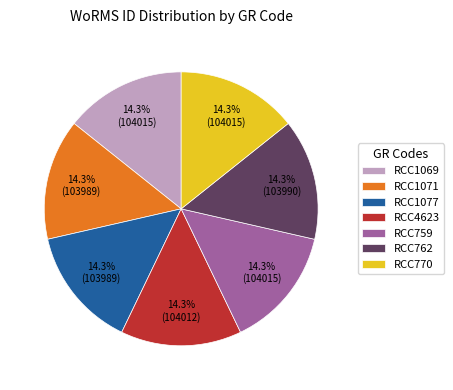

Does any single category account for the majority?

No